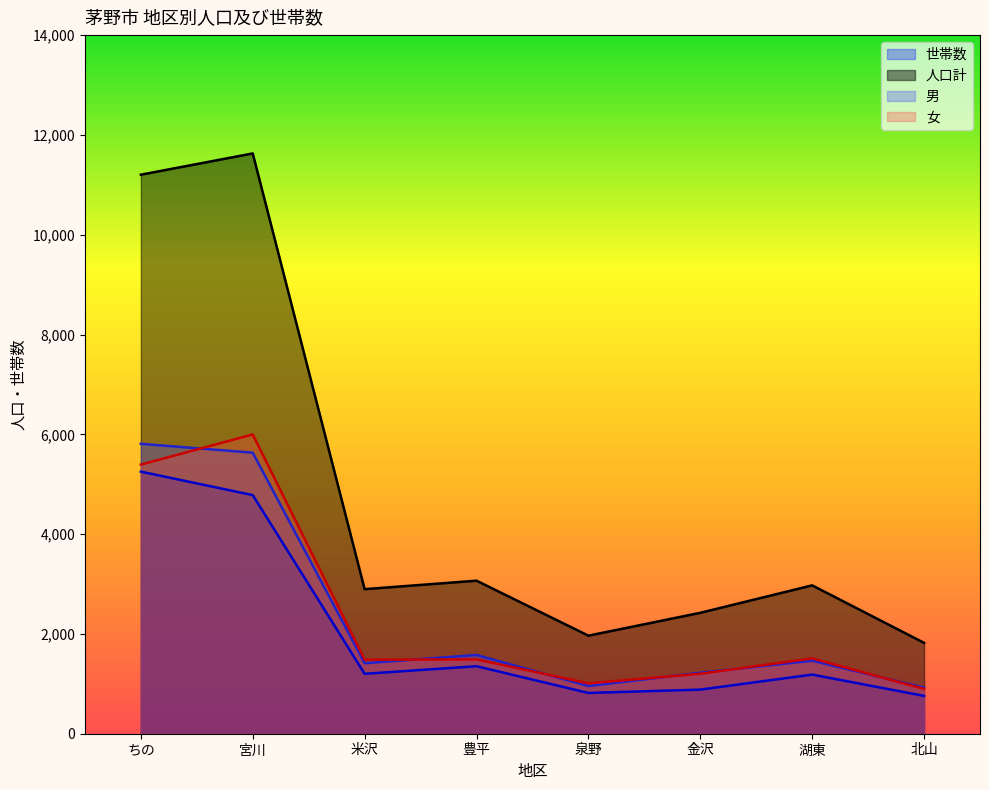

Reading left to right, list all the values displayed in this chart.

世帯数: 5252	4782	1201	1353	817	884	1185	758
人口計: 11203	11629	2897	3067	1965	2423	2973	1821
男: 5810	5632	1413	1578	955	1222	1463	924
女: 5393	5997	1484	1489	1010	1201	1510	897